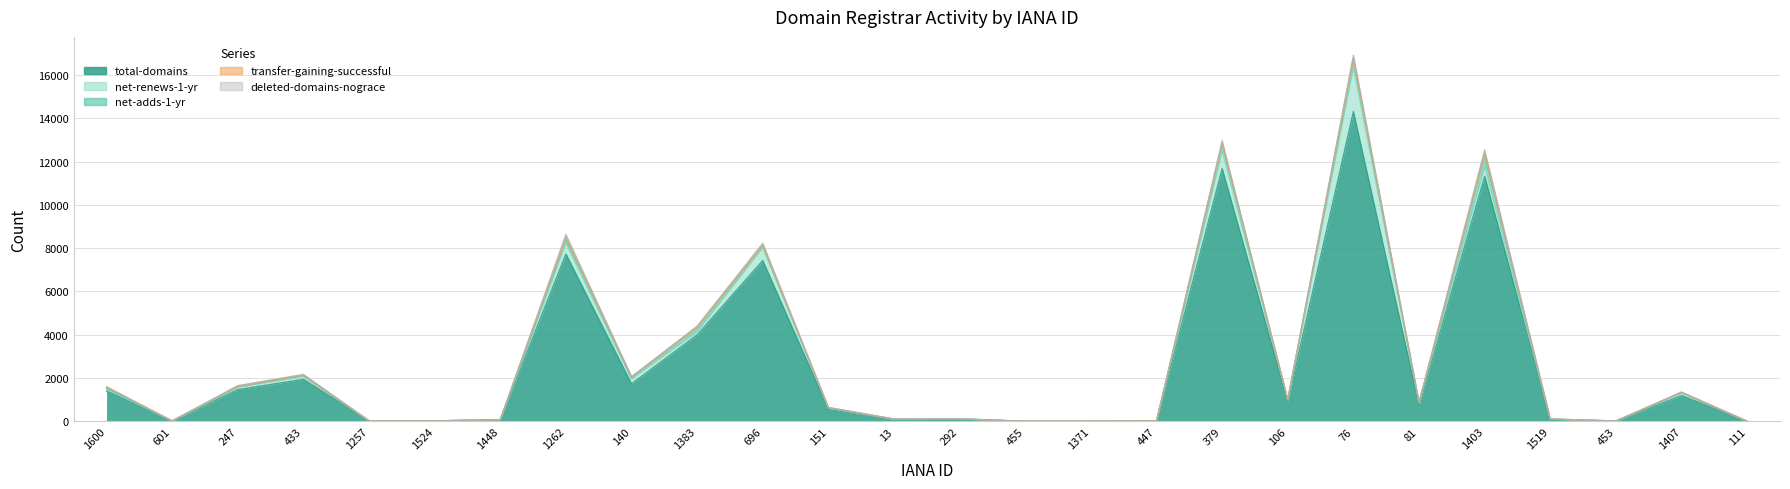

What position from the right is 111?

1